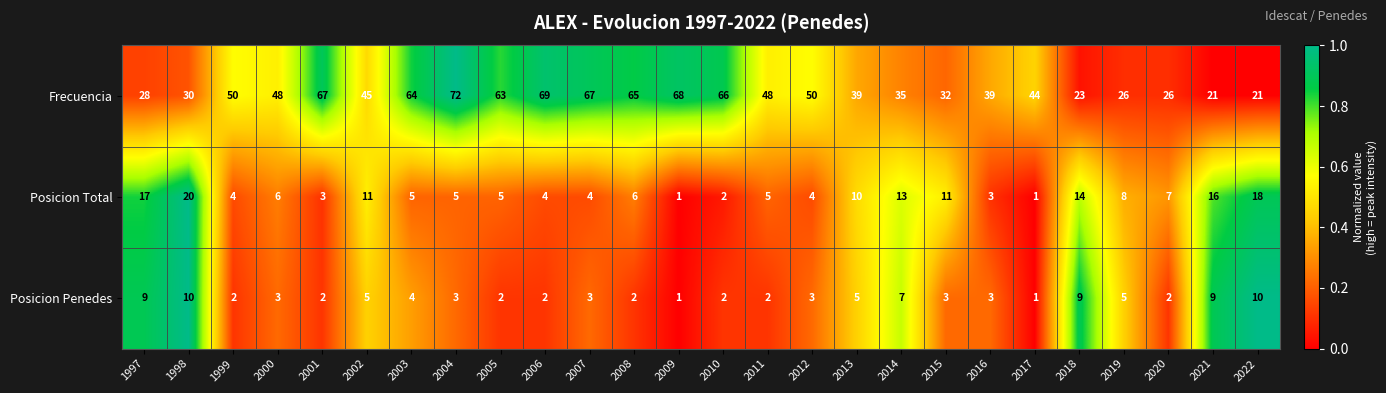

At 2022, list the series in order from largest to smallest.

Frecuencia, Posicion Total, Posicion Penedes